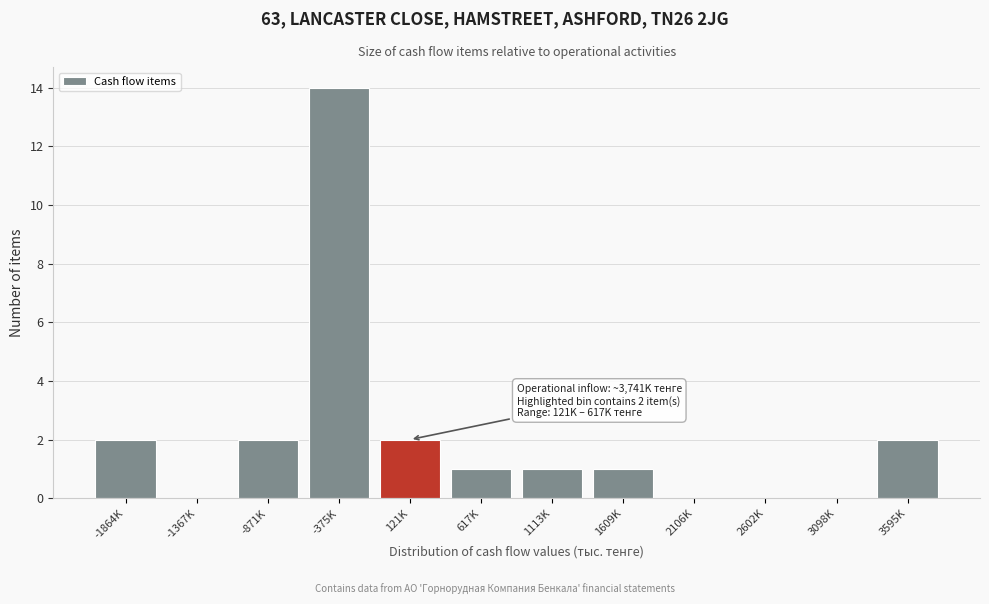

Reading left to right, what are all the values shown in this chart?

-1864K=2	-1367K=0	-871K=2	-375K=14	121K=2	617K=1	1113K=1	1609K=1	2106K=0	2602K=0	3098K=0	3595K=2